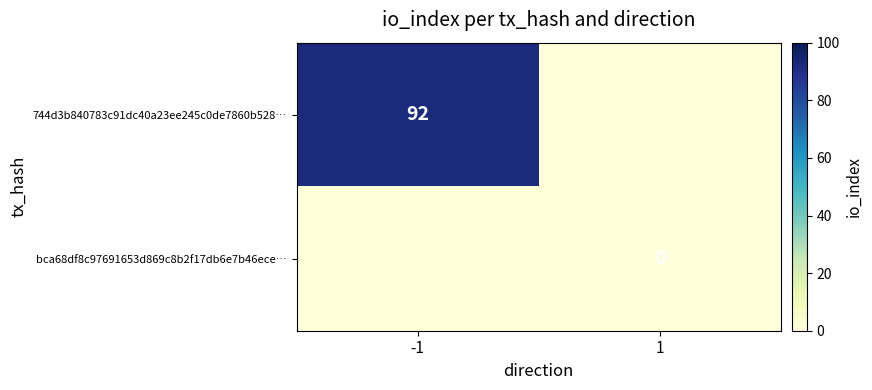

The 744d3b840783c91dc40a23ee245c0de7860b528… series shows 92 at -1. True or false?

True